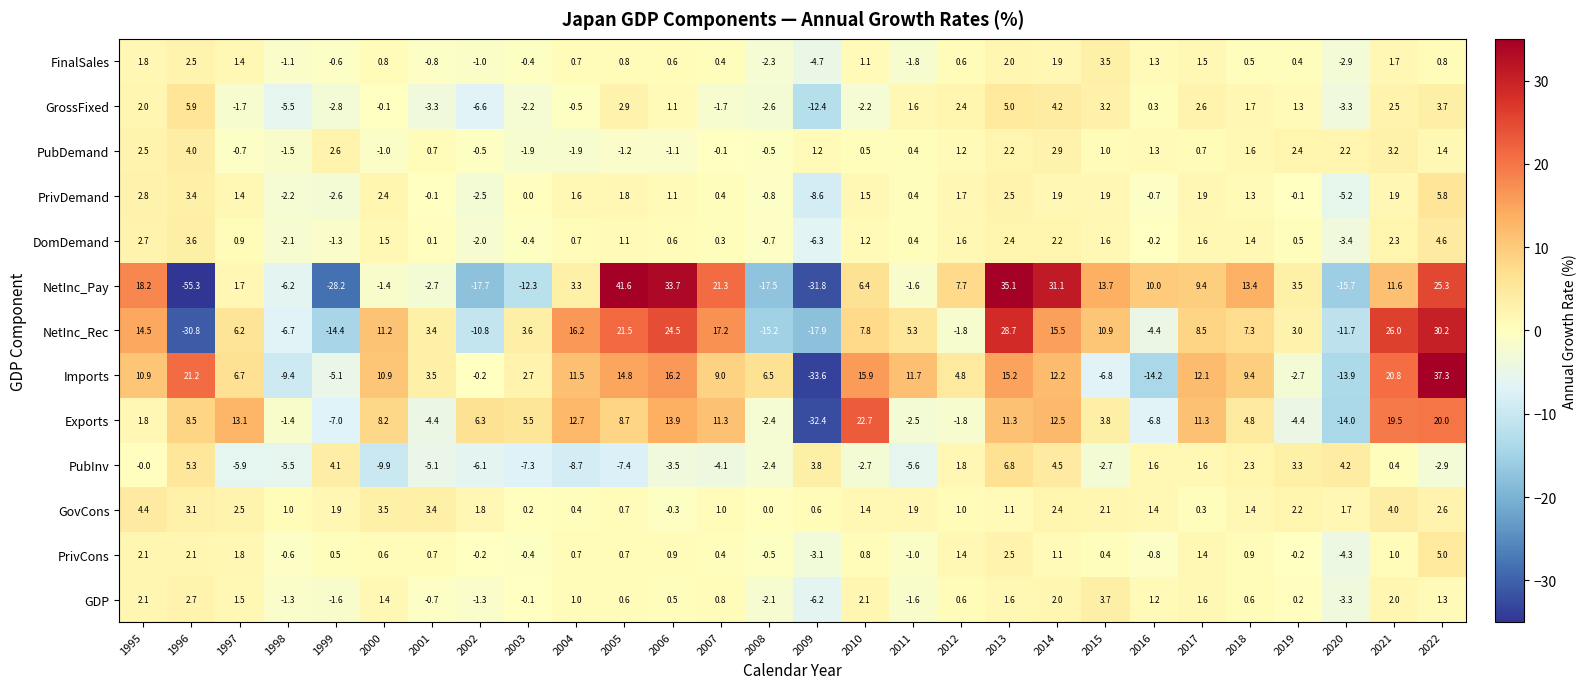

How many data points in Exports are above 6?

14